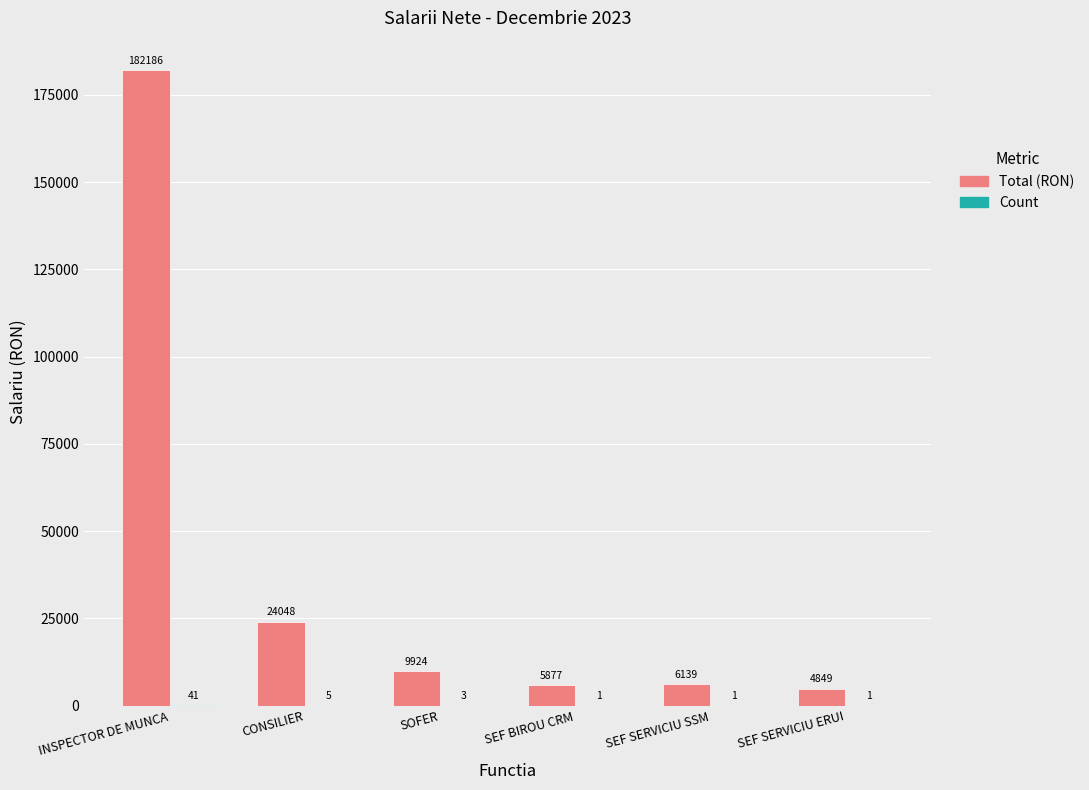

What is the greatest value displayed?

182186